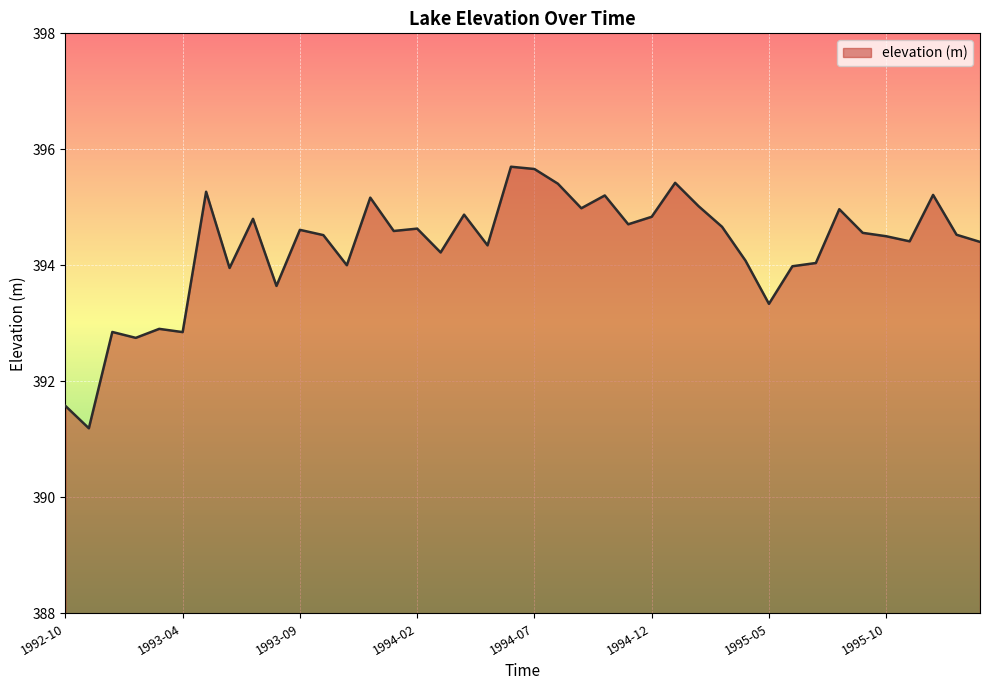

What is the smallest value displayed?

391.2